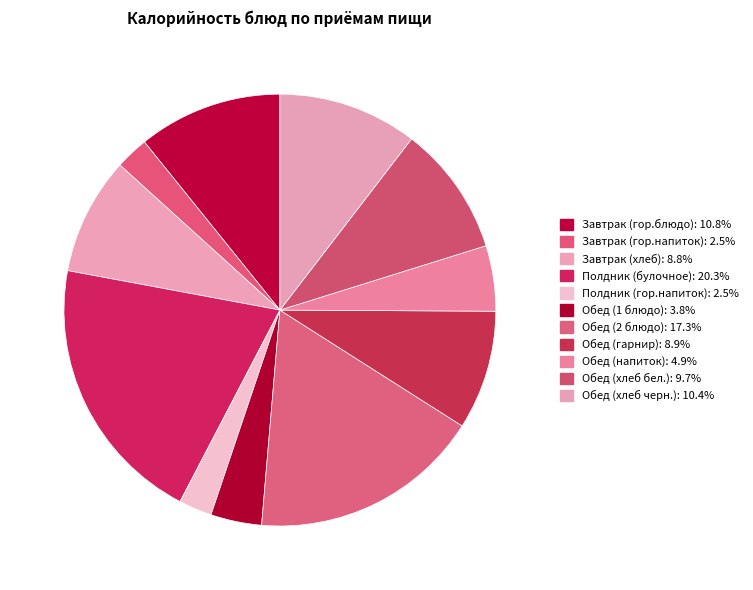

Is there a majority slice in this chart?

No